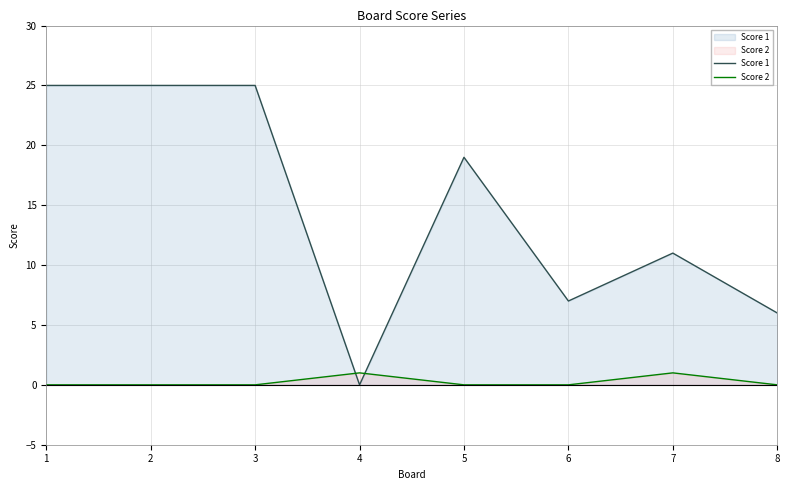

What is the value of the Score 1 point at the 5th from the left?

19